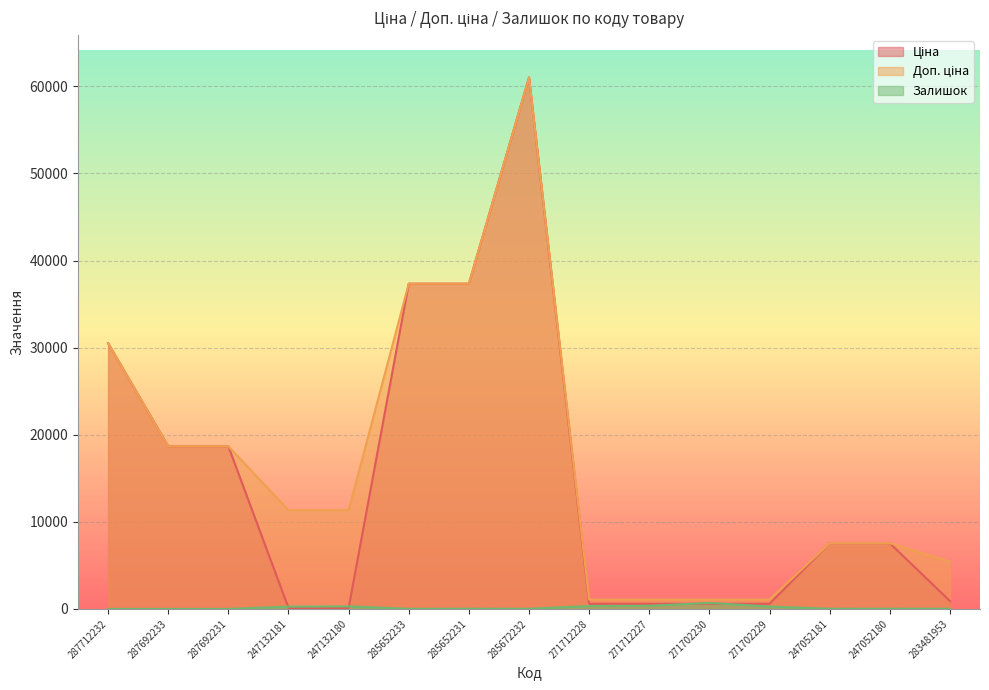

List the labels in order of Залишок value, smallest first.

287712232, 287692233, 287692231, 285652233, 285672232, 247052181, 247052180, 285652231, 283481953, 247132181, 271702229, 247132180, 271712228, 271712227, 271702230